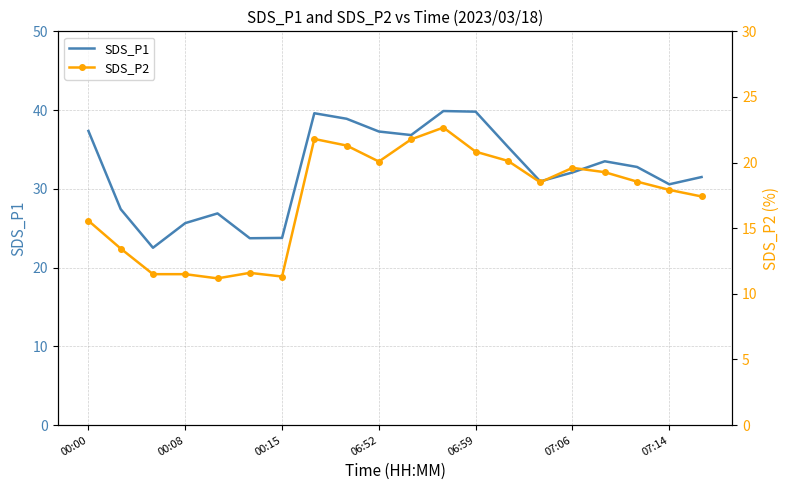

At 11, list the series in order from largest to smallest.

SDS_P1, SDS_P2